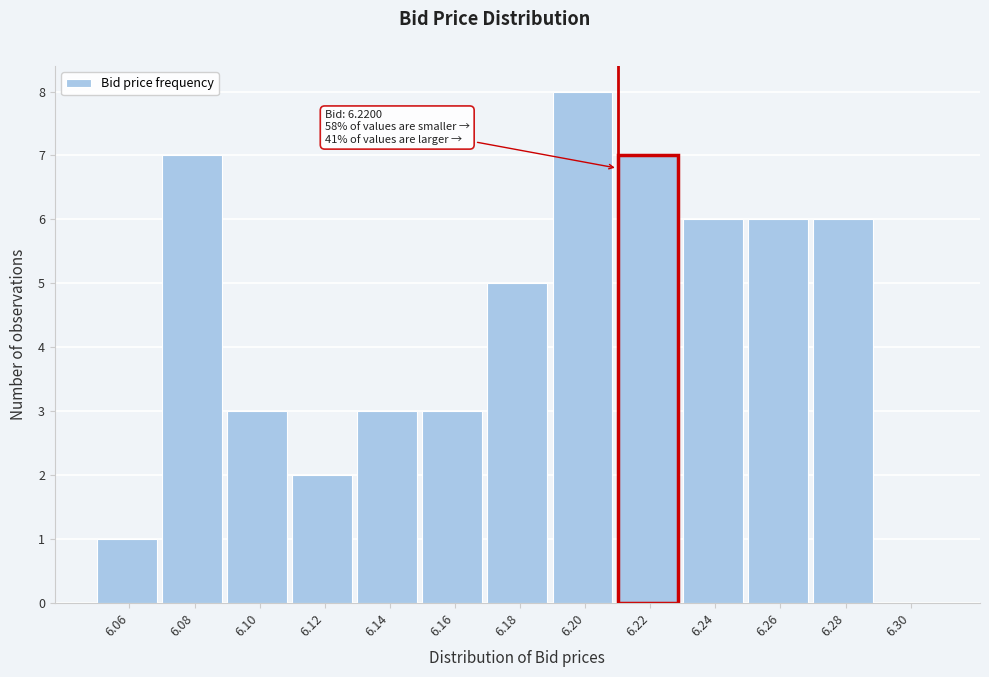

Reading right to left, transcribe all the data shown in this chart.

6.30=0	6.28=6	6.26=6	6.24=6	6.22=7	6.20=8	6.18=5	6.16=3	6.14=3	6.12=2	6.10=3	6.08=7	6.06=1